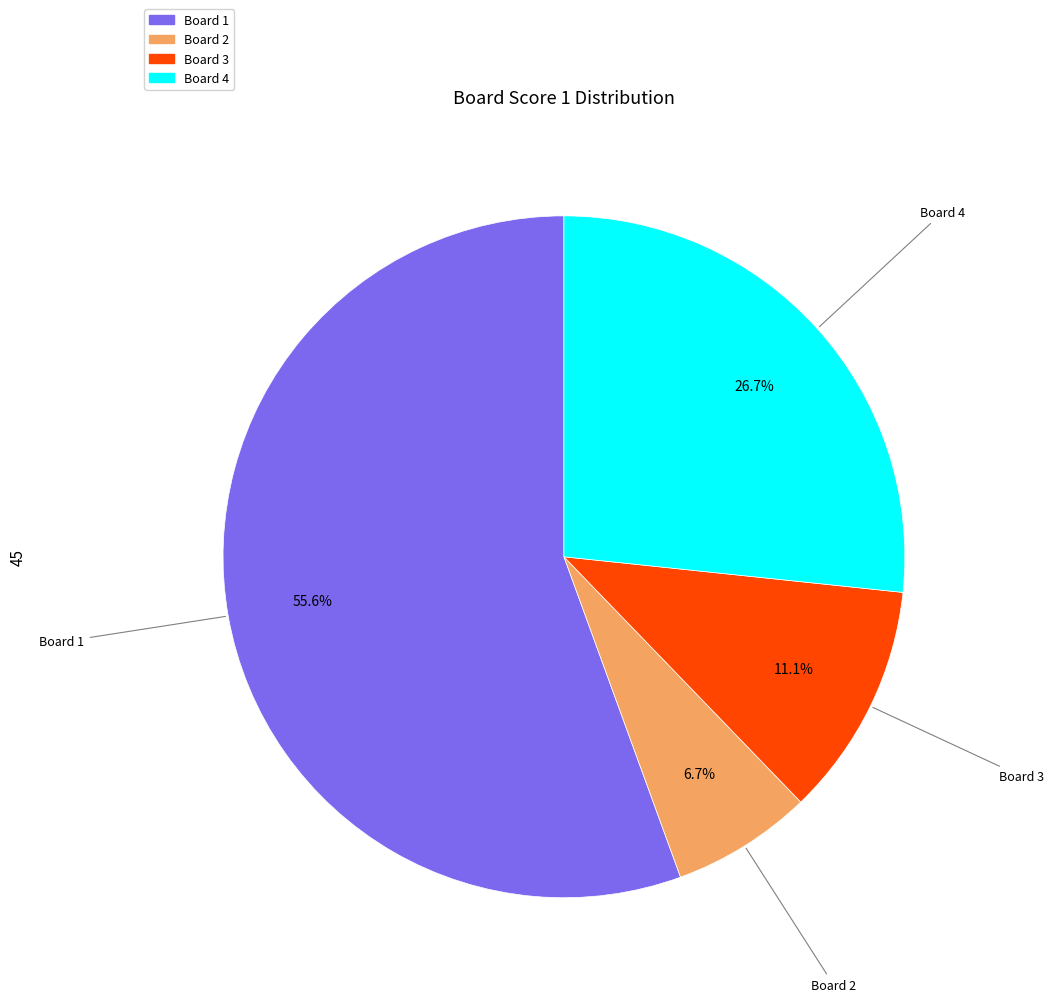

Is there any slice that represents more than half of the pie?

Yes